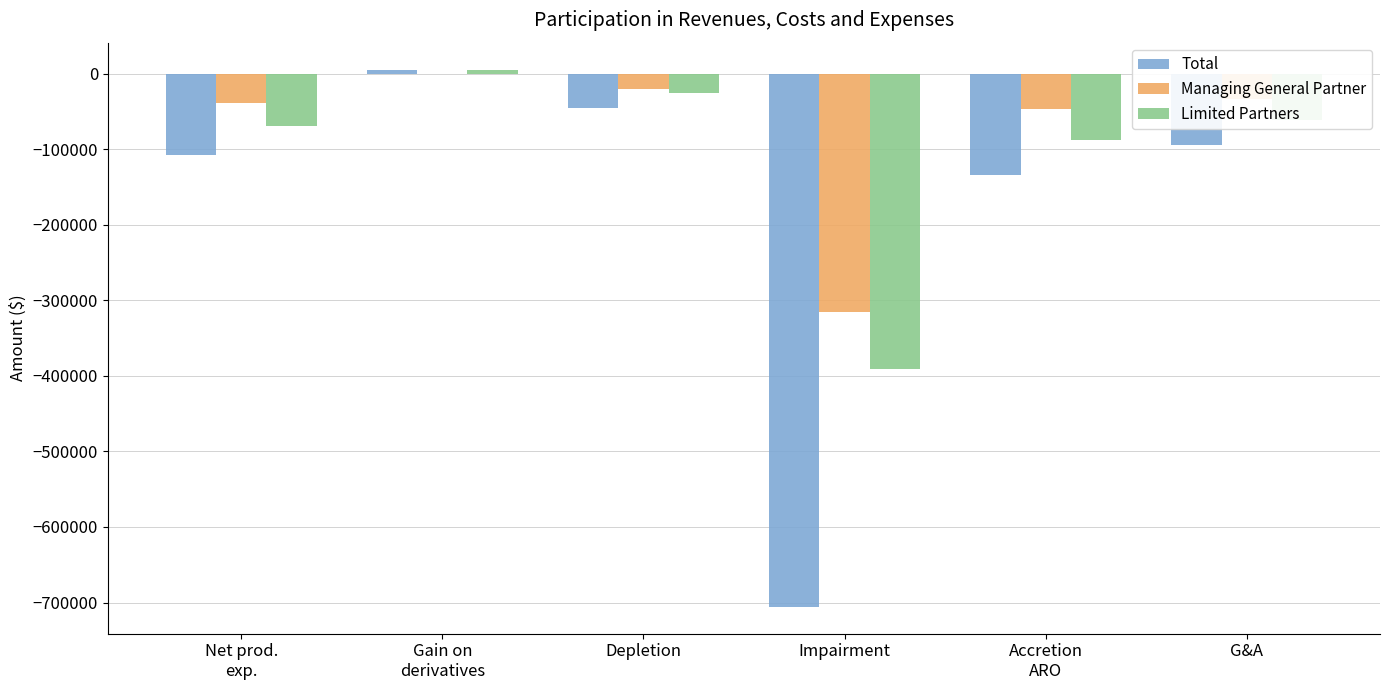

Are the bars grouped side by side (vs. stacked)?

Yes